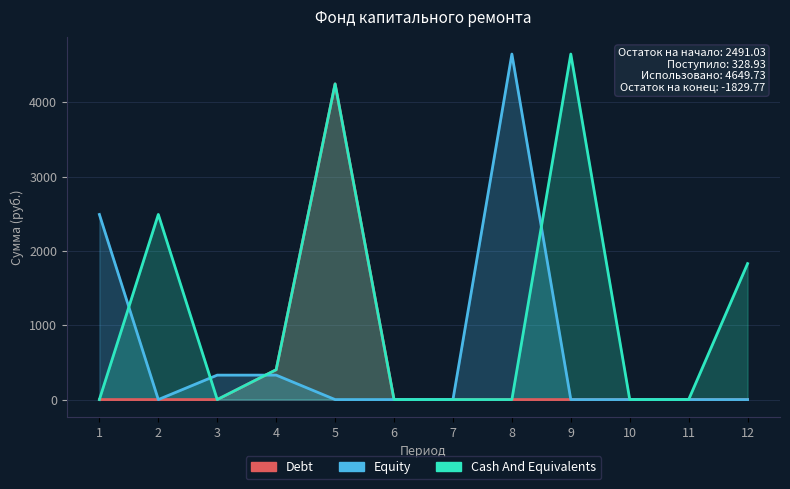

Rank the series by their maximum value, from highest to lowest.

Equity, Cash And Equivalents, Debt